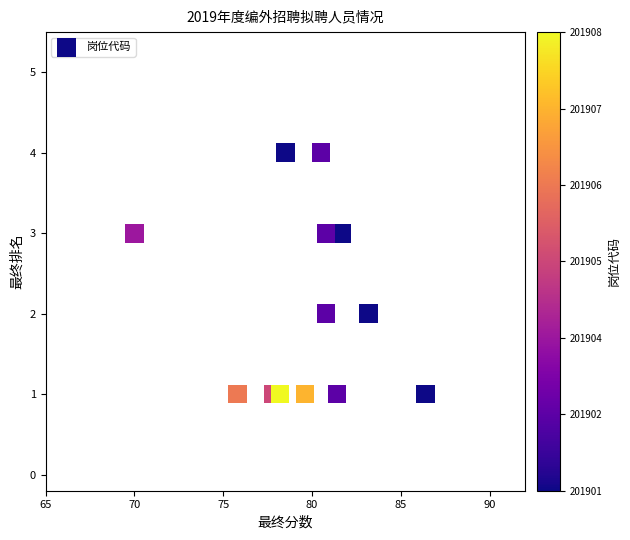

What is the range of Y values (max minus min)?

3